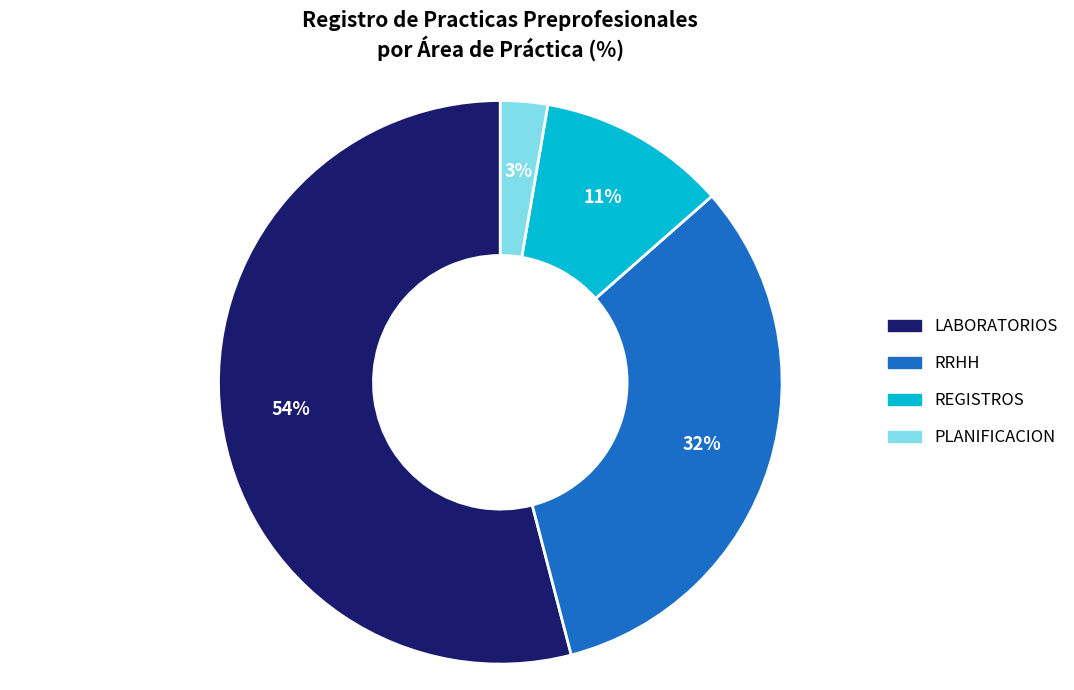

Which has a higher value, LABORATORIOS or RRHH?

LABORATORIOS